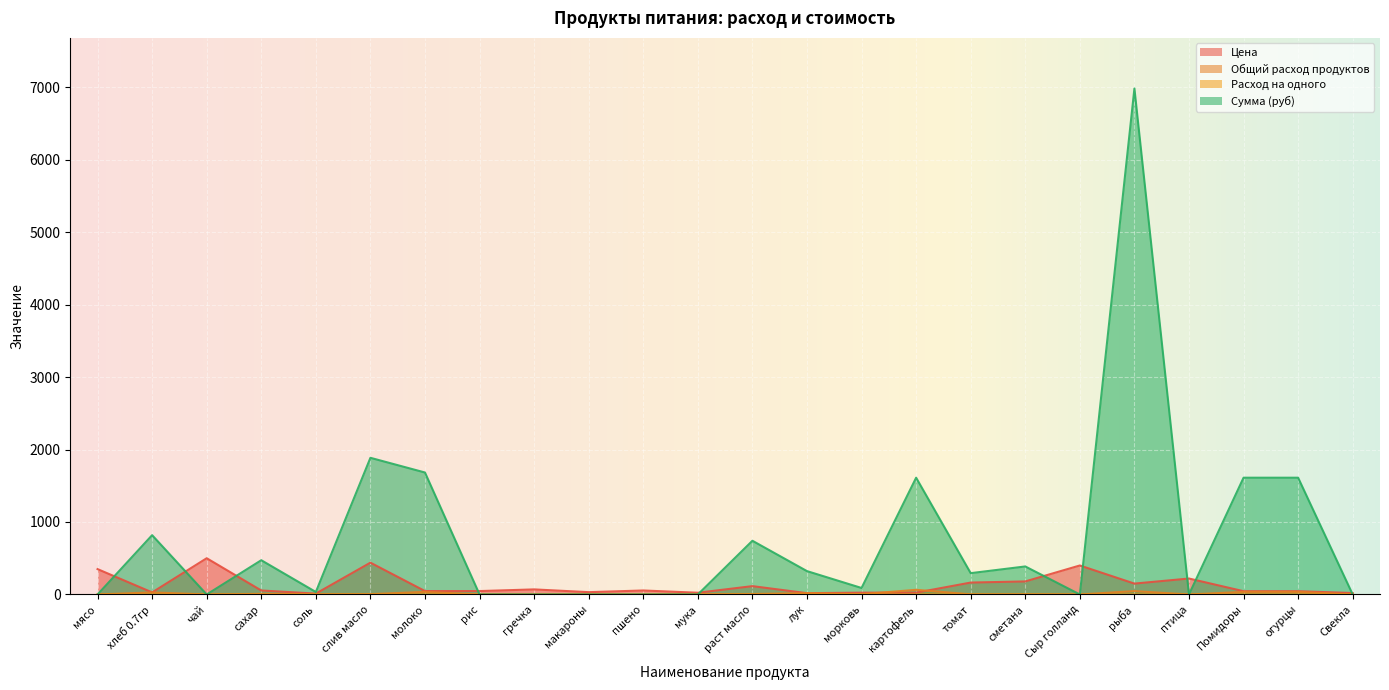

How many data points in Сумма (руб) are less than 294?

12